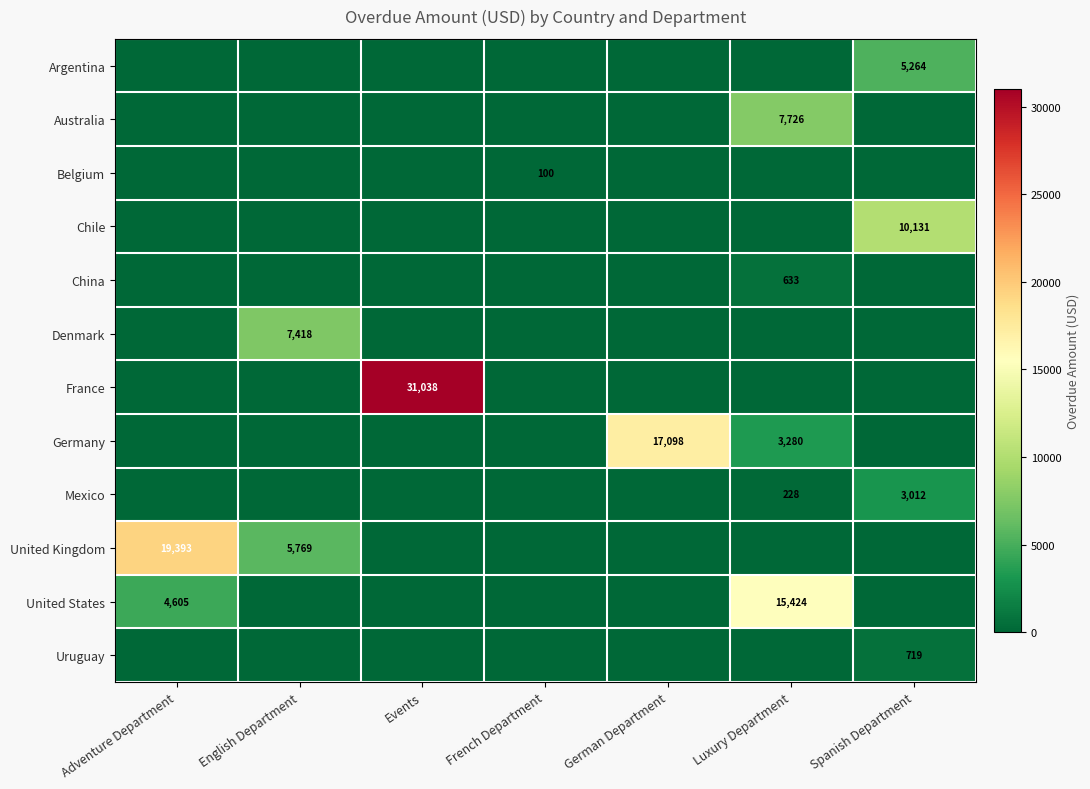

The Australia series shows 3681 at Luxury Department. True or false?

False